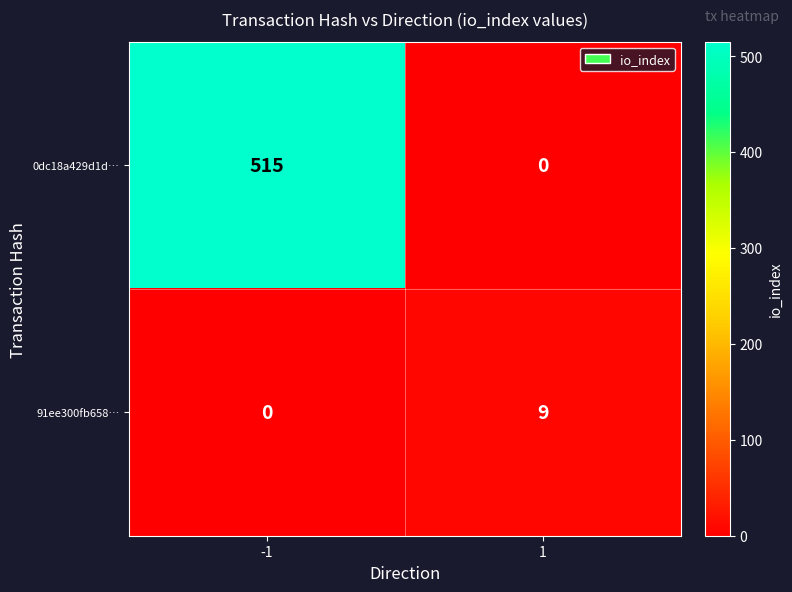

Rank the series by their average value, from highest to lowest.

0dc18a429d1d…, 91ee300fb658…